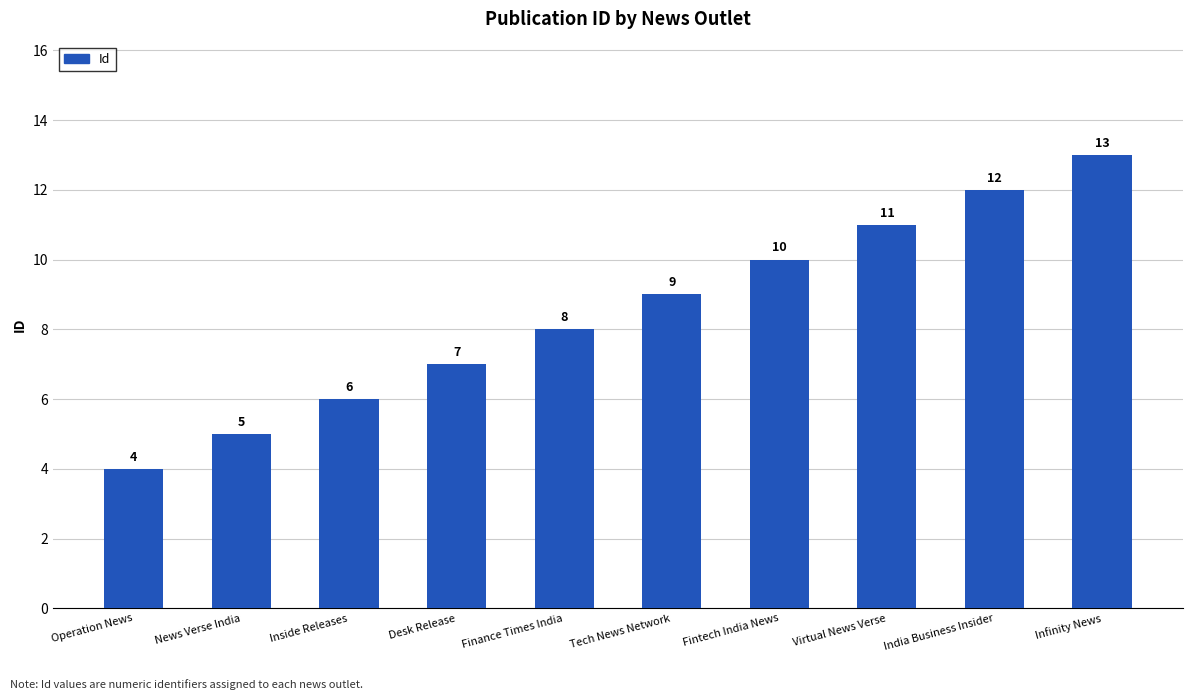

Are the bars grouped side by side (vs. stacked)?

No